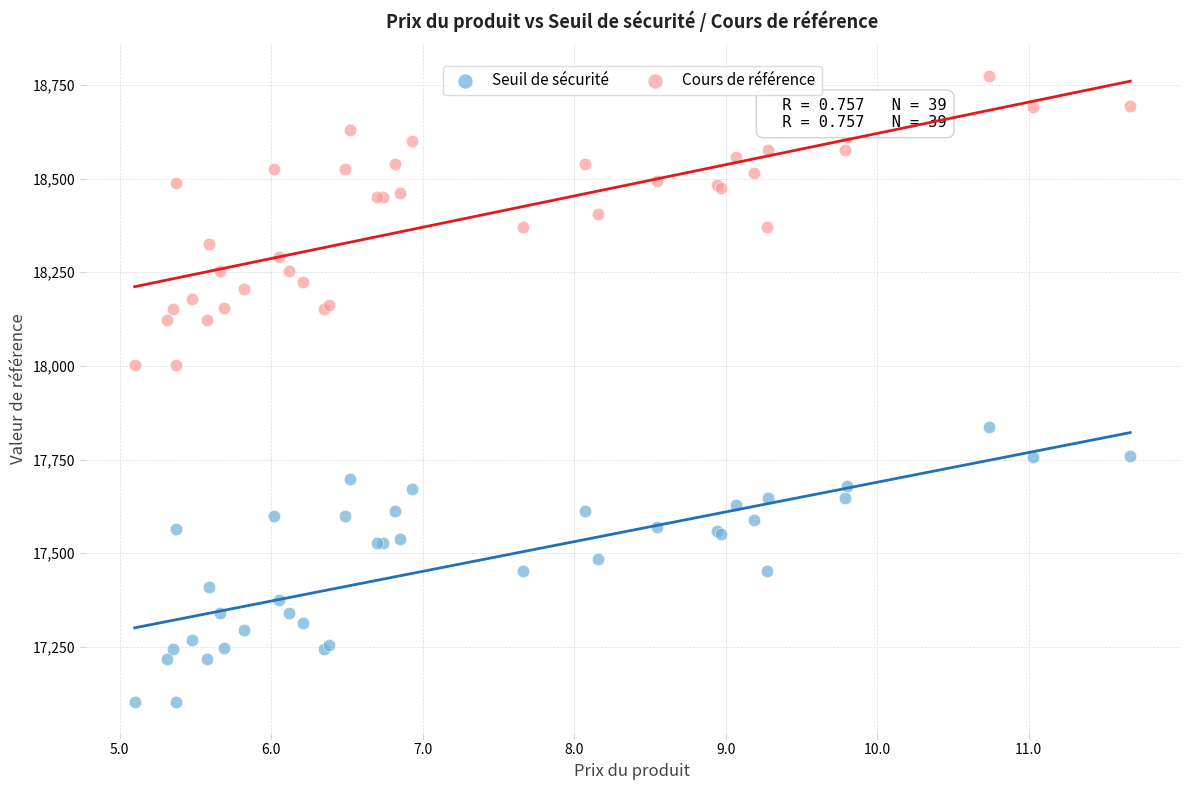

Which series contains the highest Y value?

Cours de référence